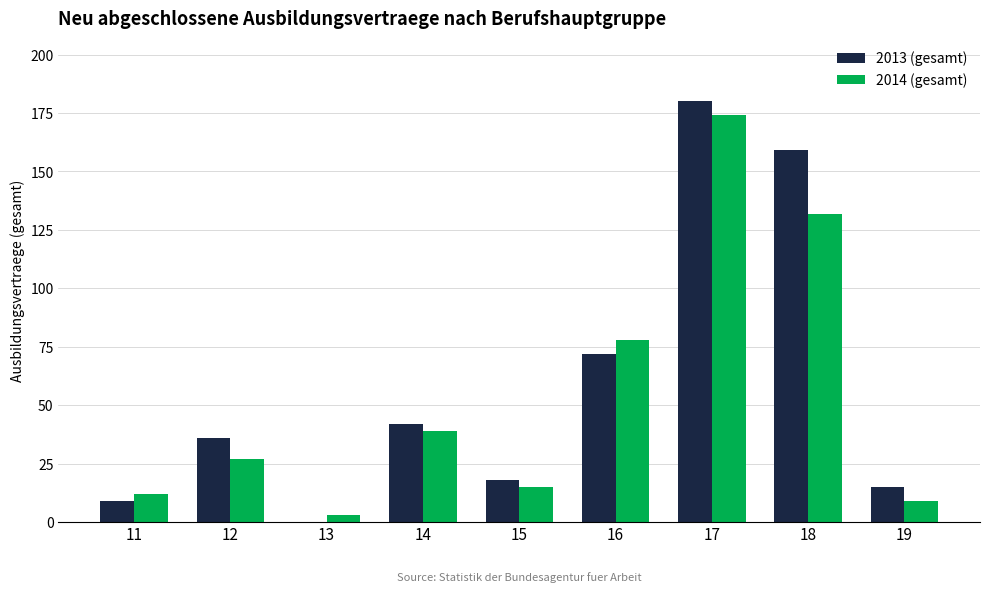

Is the value of 2014 (gesamt) at 14 greater than the value of 2013 (gesamt) at 16?

No